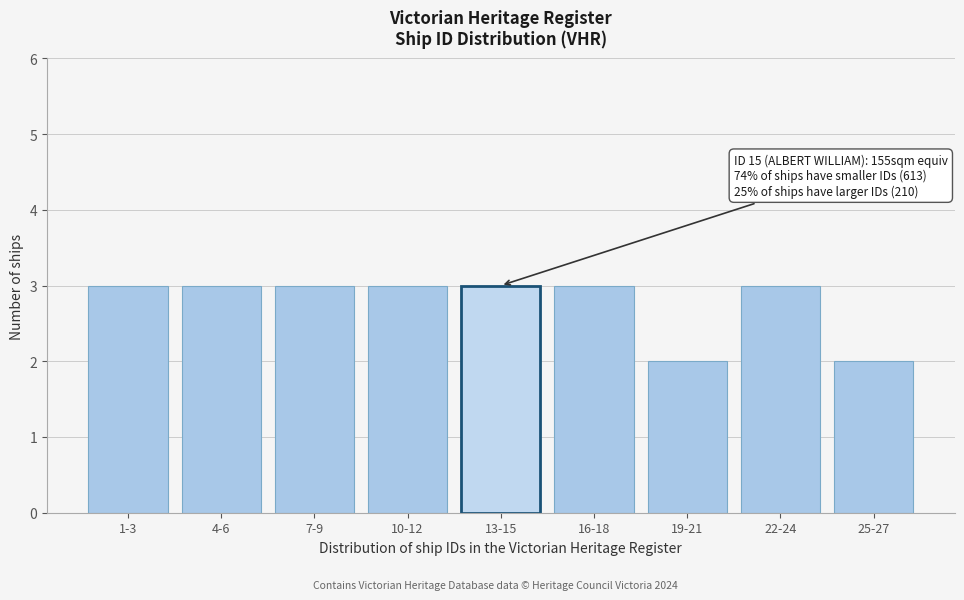

Reading left to right, what are all the values shown in this chart?

1-3=3	4-6=3	7-9=3	10-12=3	13-15=3	16-18=3	19-21=2	22-24=3	25-27=2